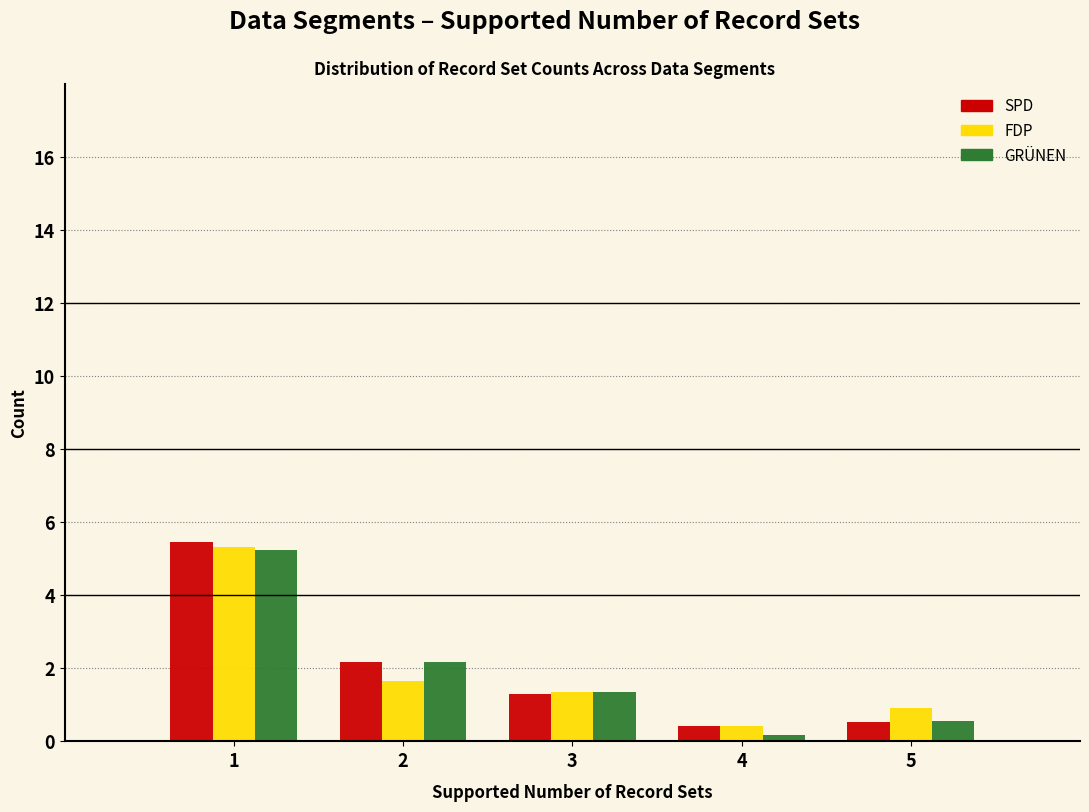

Reading left to right, what are all the values shown in this chart?

SPD: 5.5	2.2	1.3	0.4	0.5
FDP: 5.3	1.7	1.4	0.4	0.9
GRÜNEN: 5.2	2.2	1.3	0.2	0.6